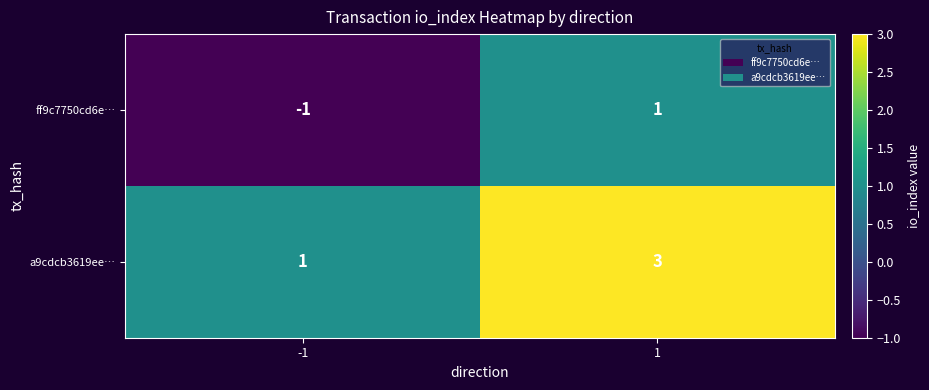

What is the sum of all a9cdcb3619ee… values?

4